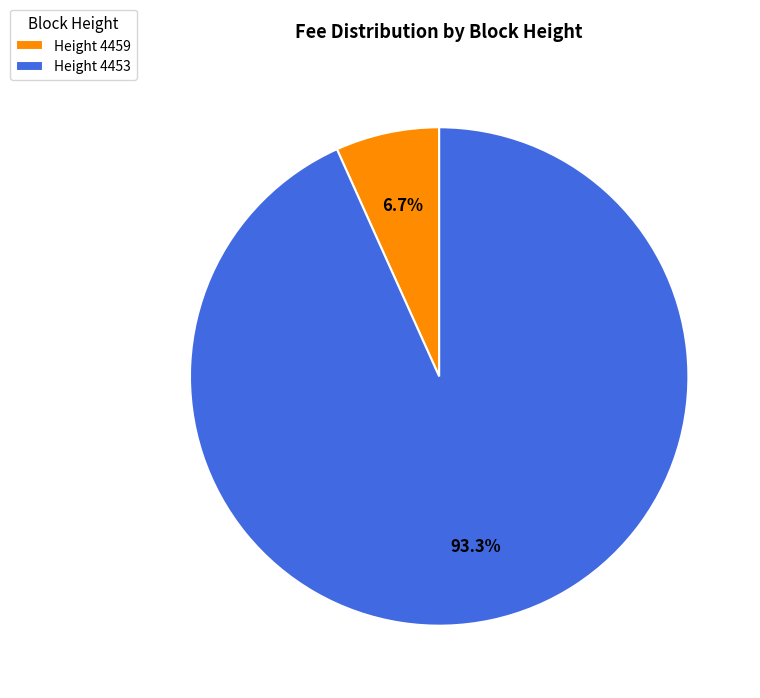

How many segments does this pie chart have?

2